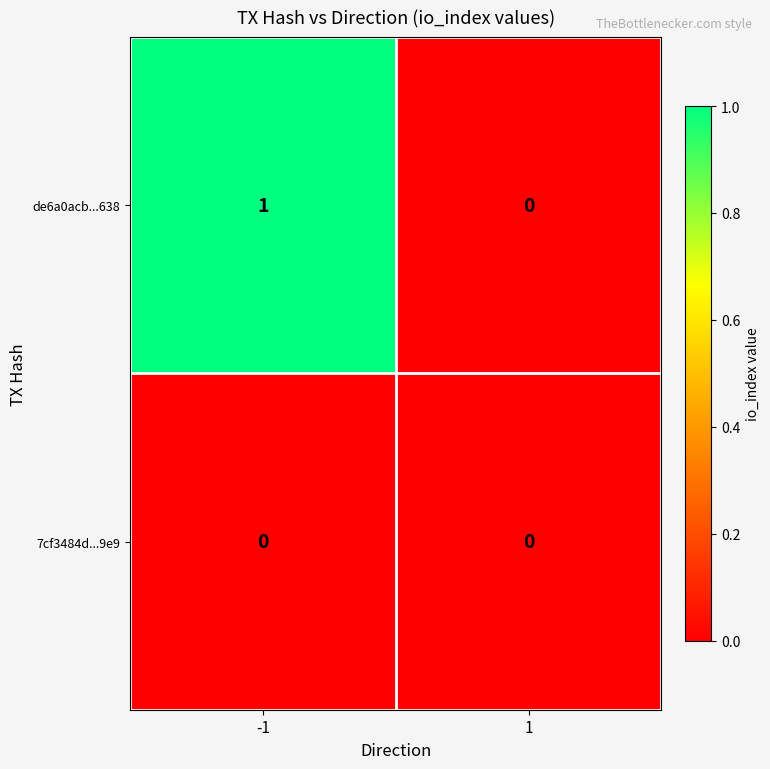

Which series changed the most between -1 and 1?

de6a0acb...638